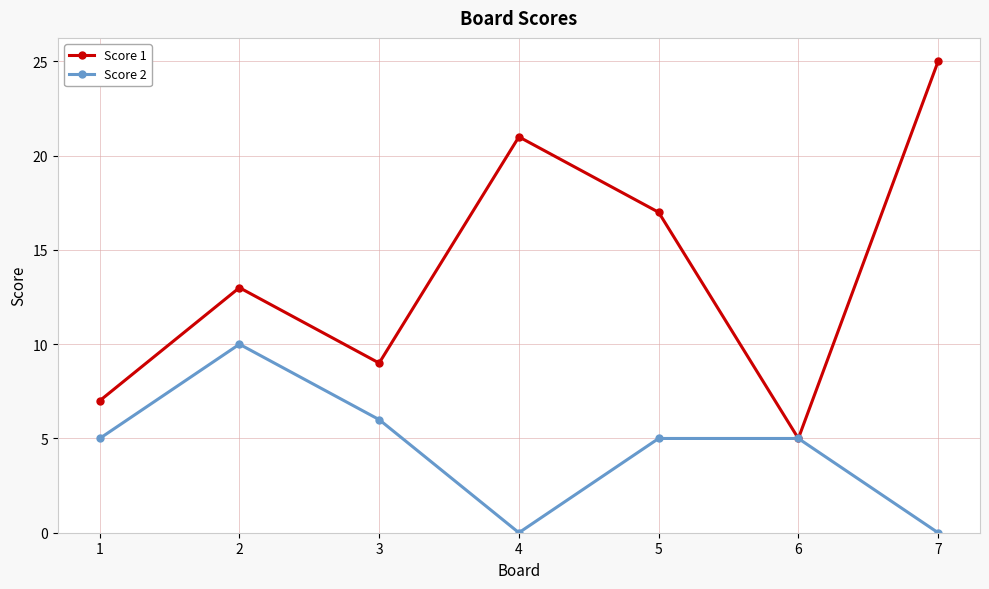

Which series has the largest range (max minus min)?

Score 1